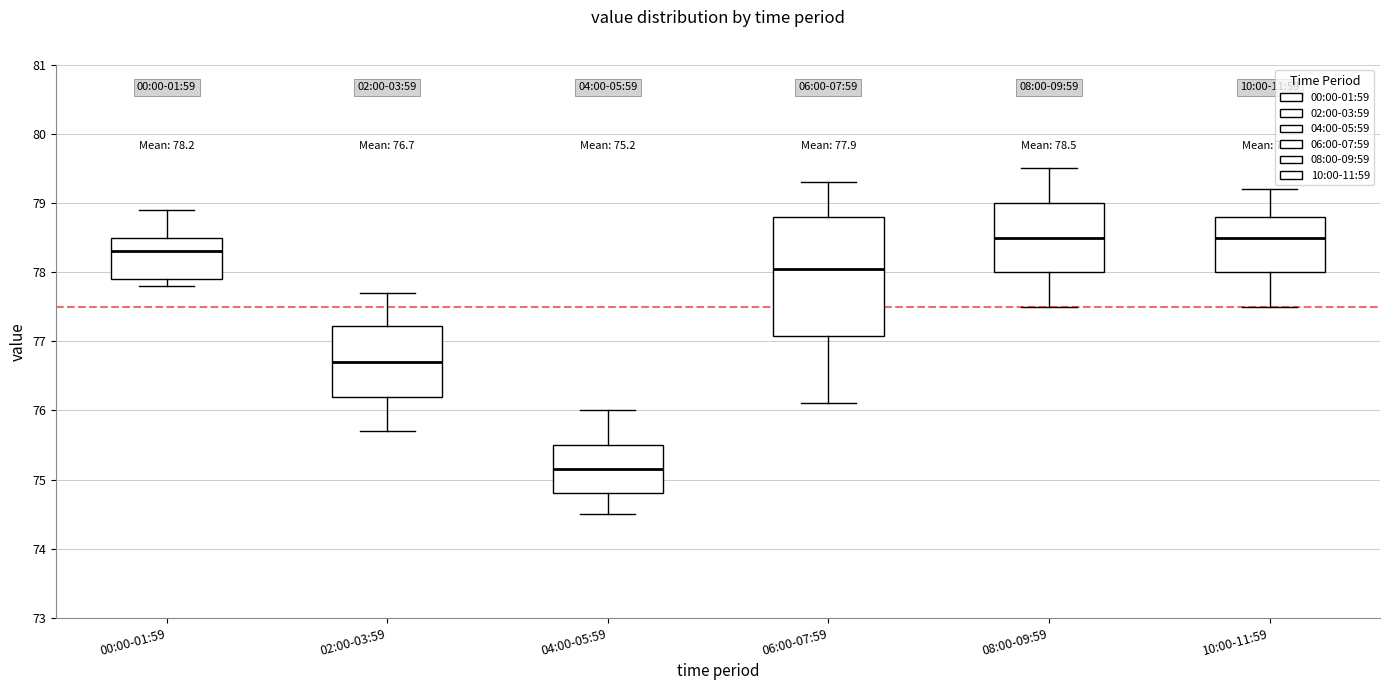

Comparing the boxes themselves (not the whiskers), which one is the tallest?

06:00-07:59